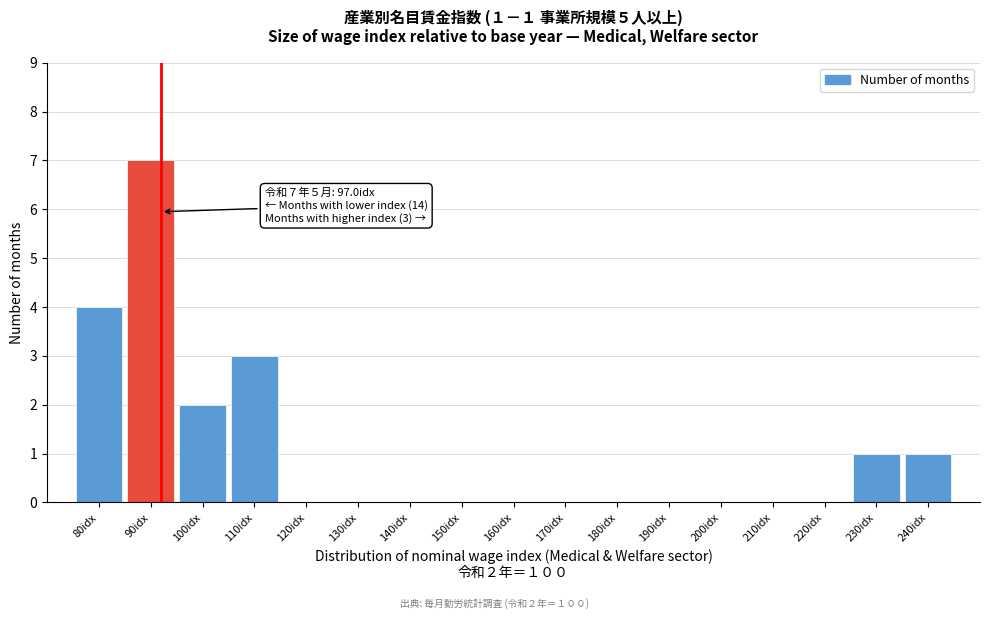

Reading right to left, extract all data points from this chart.

240idx=1	230idx=1	220idx=0	210idx=0	200idx=0	190idx=0	180idx=0	170idx=0	160idx=0	150idx=0	140idx=0	130idx=0	120idx=0	110idx=3	100idx=2	90idx=7	80idx=4